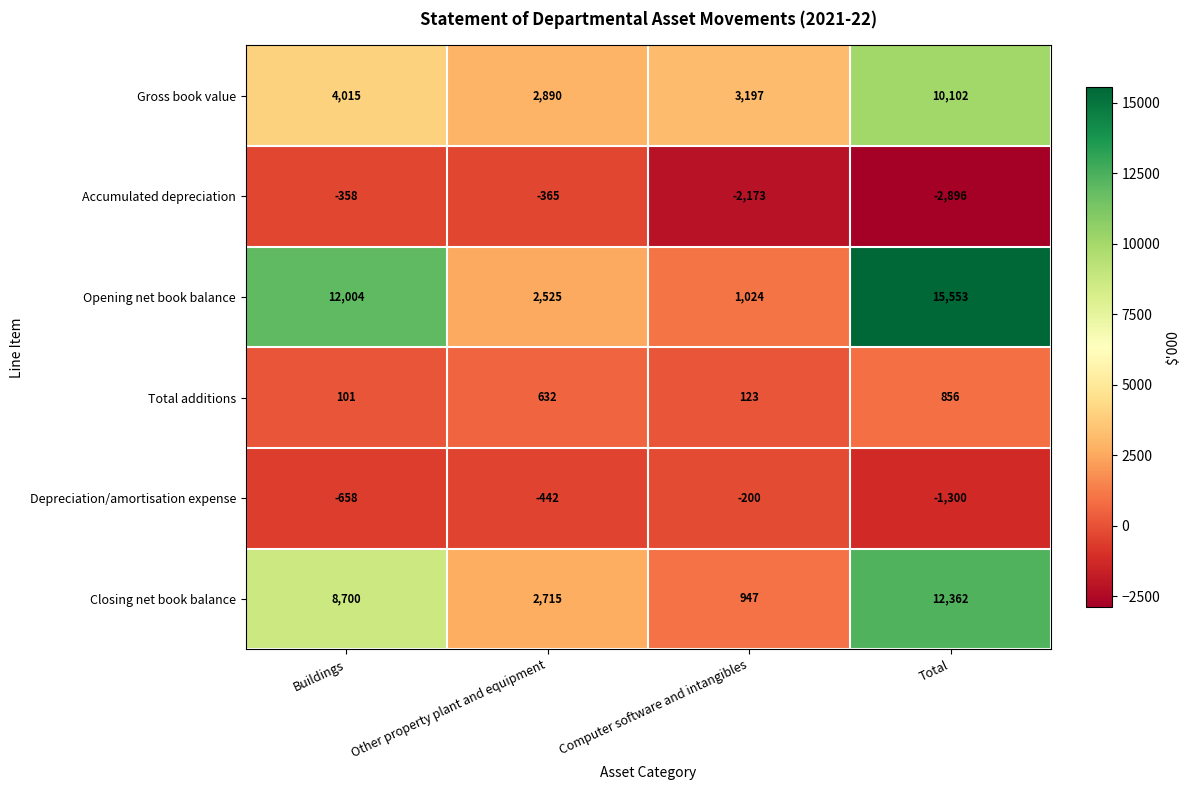

At which label does Depreciation/amortisation expense first exceed -442?

Computer software and intangibles